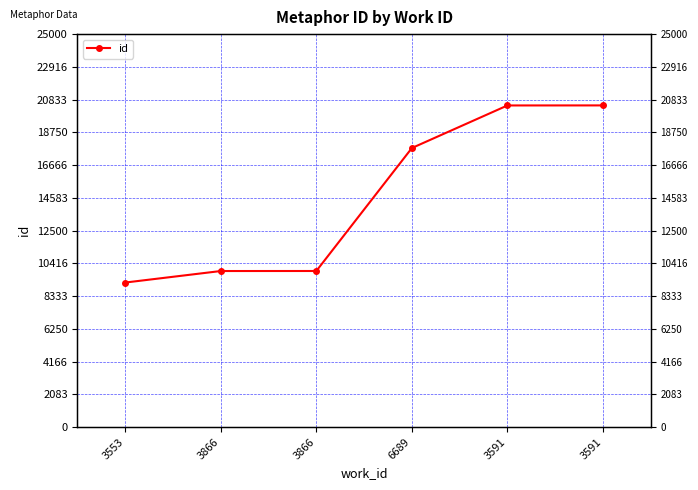

What is the minimum value shown in the chart?

9194